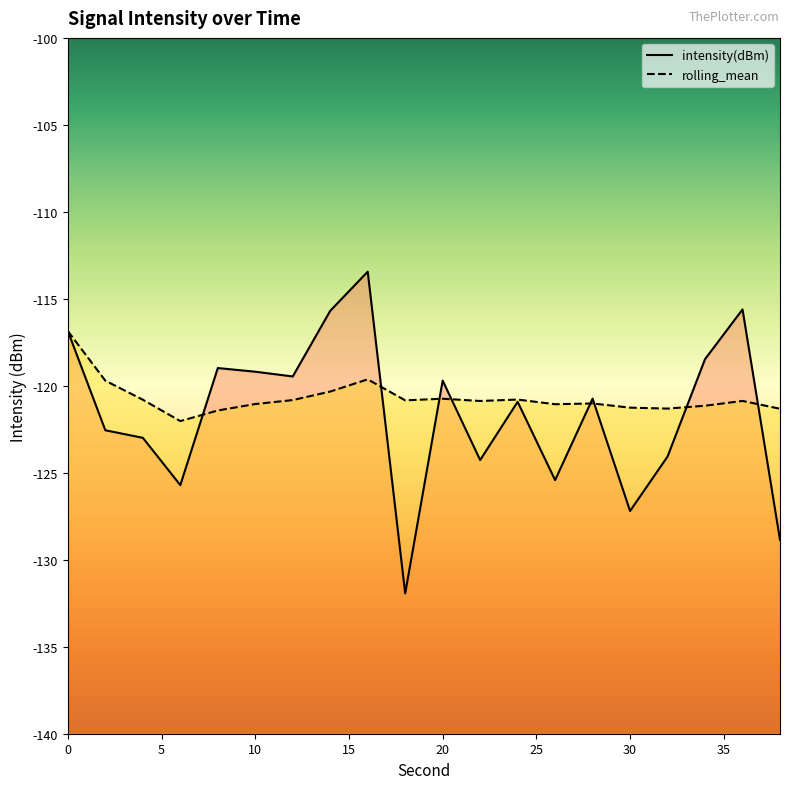

Reading right to left, what are all the values shown in this chart?

intensity(dBm): 38=-128.9	36=-115.6	34=-118.5	32=-124.1	30=-127.2	28=-120.7	26=-125.4	24=-120.9	22=-124.3	20=-119.7	18=-131.9	16=-113.4	14=-115.7	12=-119.5	10=-119.2	8=-119.0	6=-125.7	4=-123.0	2=-122.6	0=-116.9
rolling_mean: 38=-121.3	36=-120.9	34=-121.1	32=-121.3	30=-121.3	28=-121.0	26=-121.1	24=-120.8	22=-120.9	20=-120.7	18=-120.8	16=-119.6	14=-120.3	12=-120.8	10=-121.0	8=-121.4	6=-122.0	4=-120.8	2=-119.7	0=-116.9